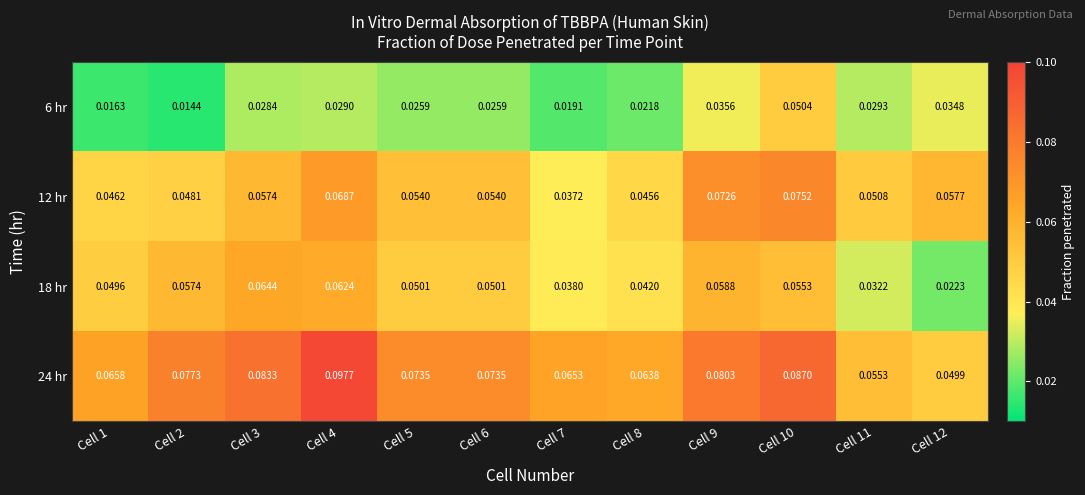

Is the value of 6 hr at Cell 2 greater than the value of 12 hr at Cell 10?

No